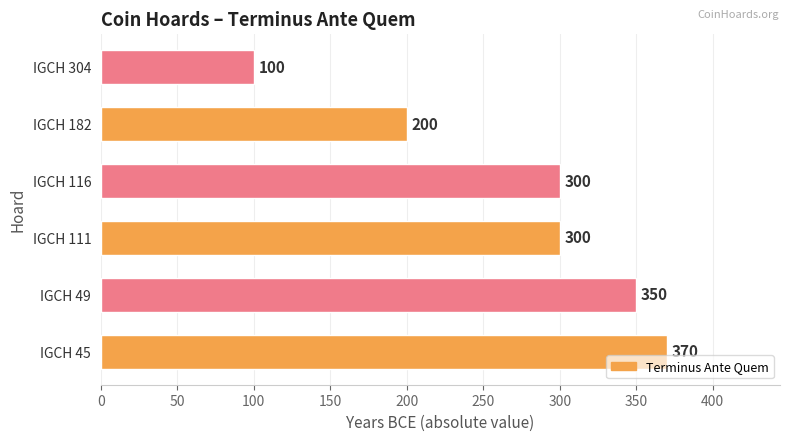

The chart shows a value of 200 at IGCH 182. True or false?

True